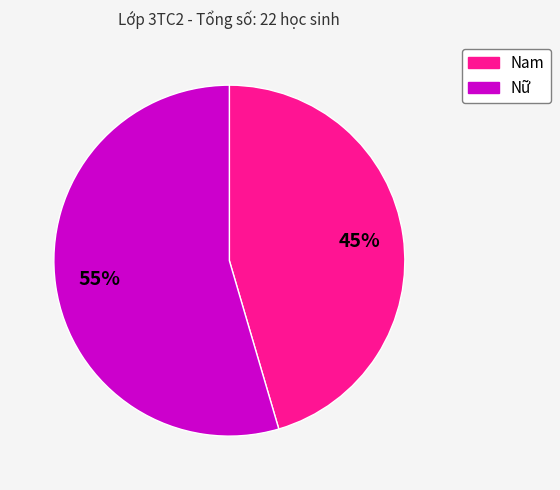

Rank the categories by value from lowest to highest.

Nam, Nữ